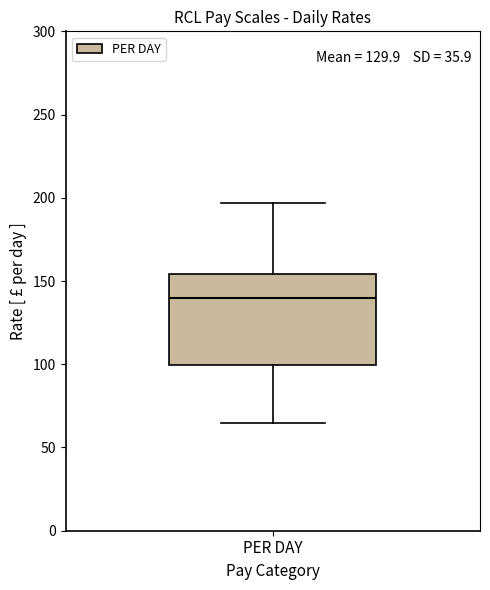

Transcribe this box plot: give where the median line is, the range the box spans, and where the two whiskers end, as read against the y-axis. The values are not printed on the chart, so give them approximately, as read against the axis.

median 140, box 100 to 155, whiskers 65 to 195